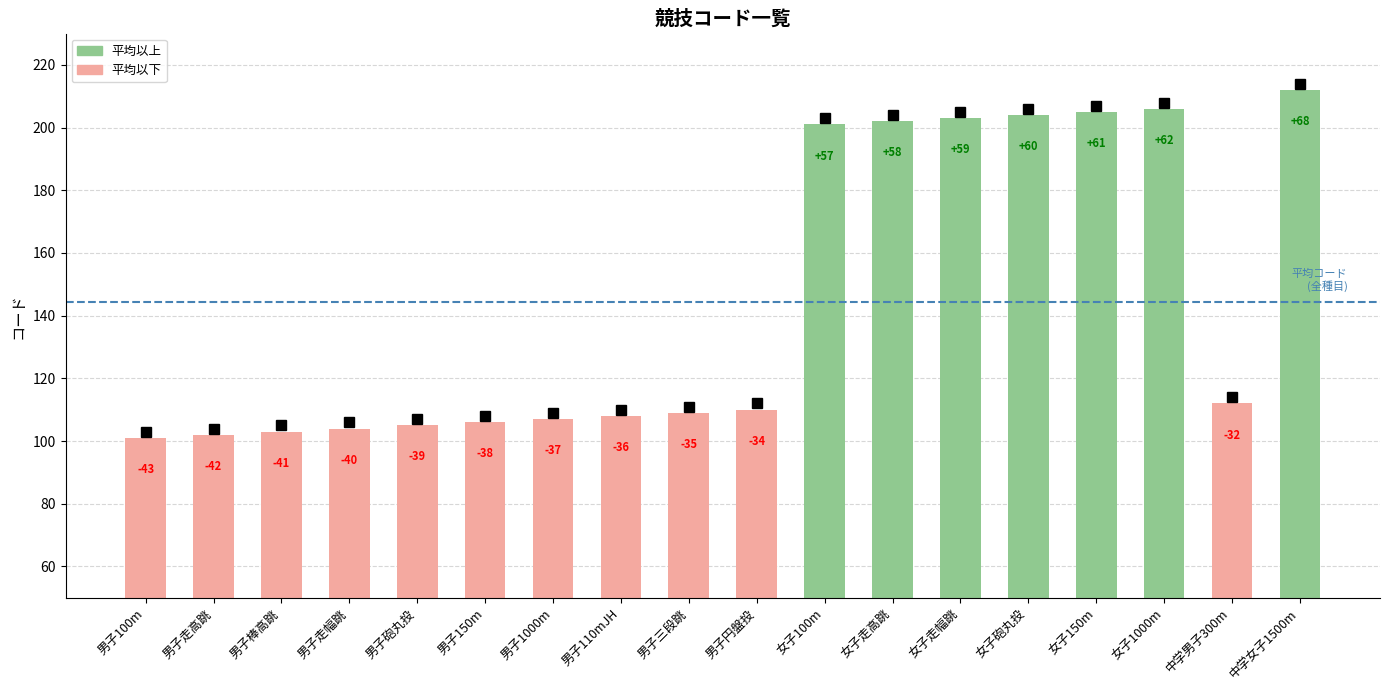

Are the bars horizontal?

No